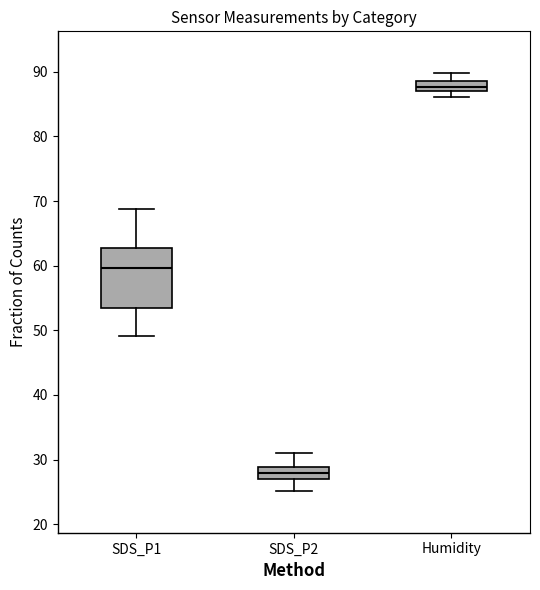

Reading left to right, read every box against the y-axis: the position of its median line, the range the box covers, and the ends of its whiskers. The values are not printed on the chart, so give them approximately, as read against the axis.

SDS_P1: median 60, box 53 to 63, whiskers 49 to 69
SDS_P2: median 28, box 27 to 29, whiskers 25 to 31
Humidity: median 88, box 87 to 89, whiskers 86 to 90